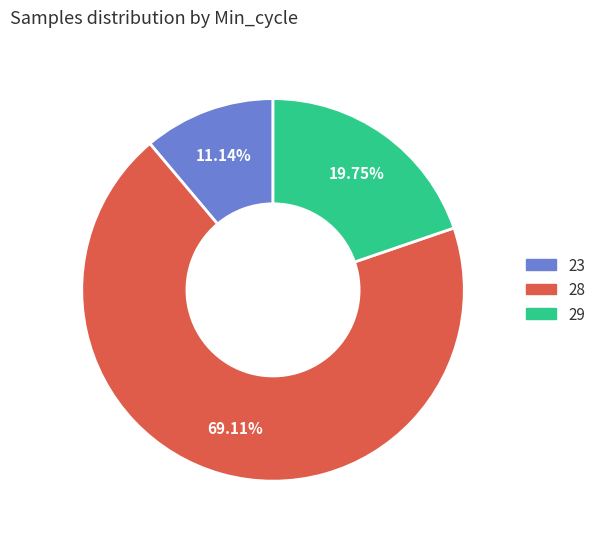

Count the number of slices in the pie.

3